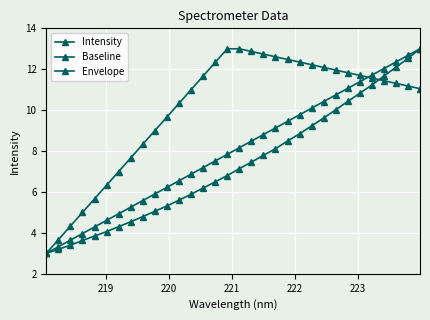

How many categories are shown in the chart?

32